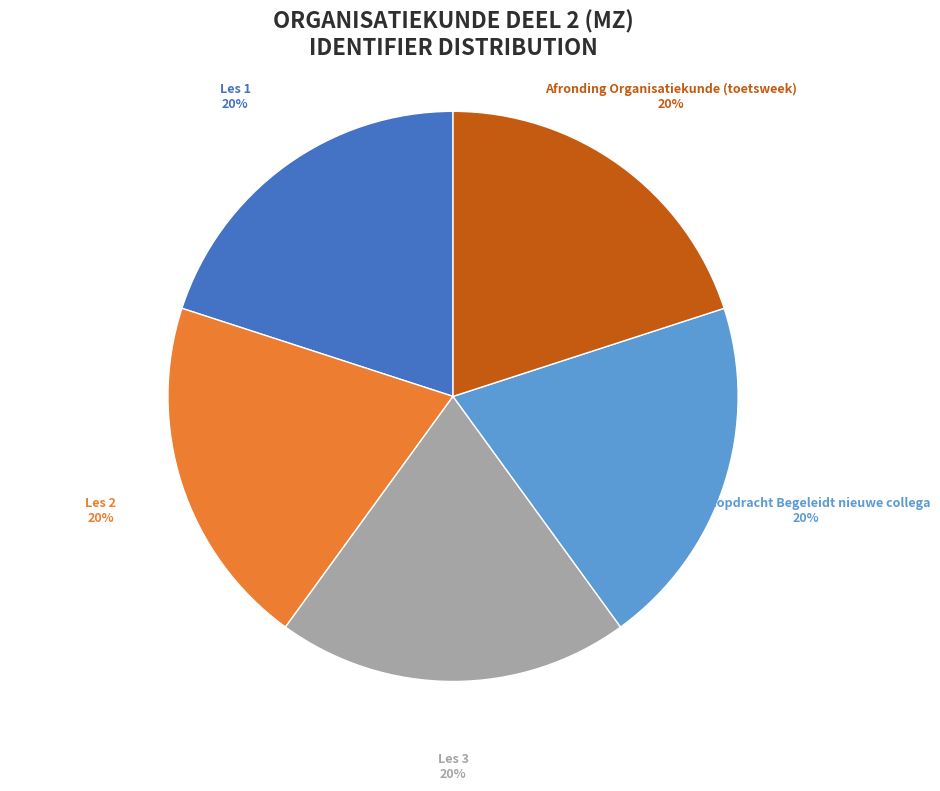

The Les 3 slice represents 7% of the pie. True or false?

False